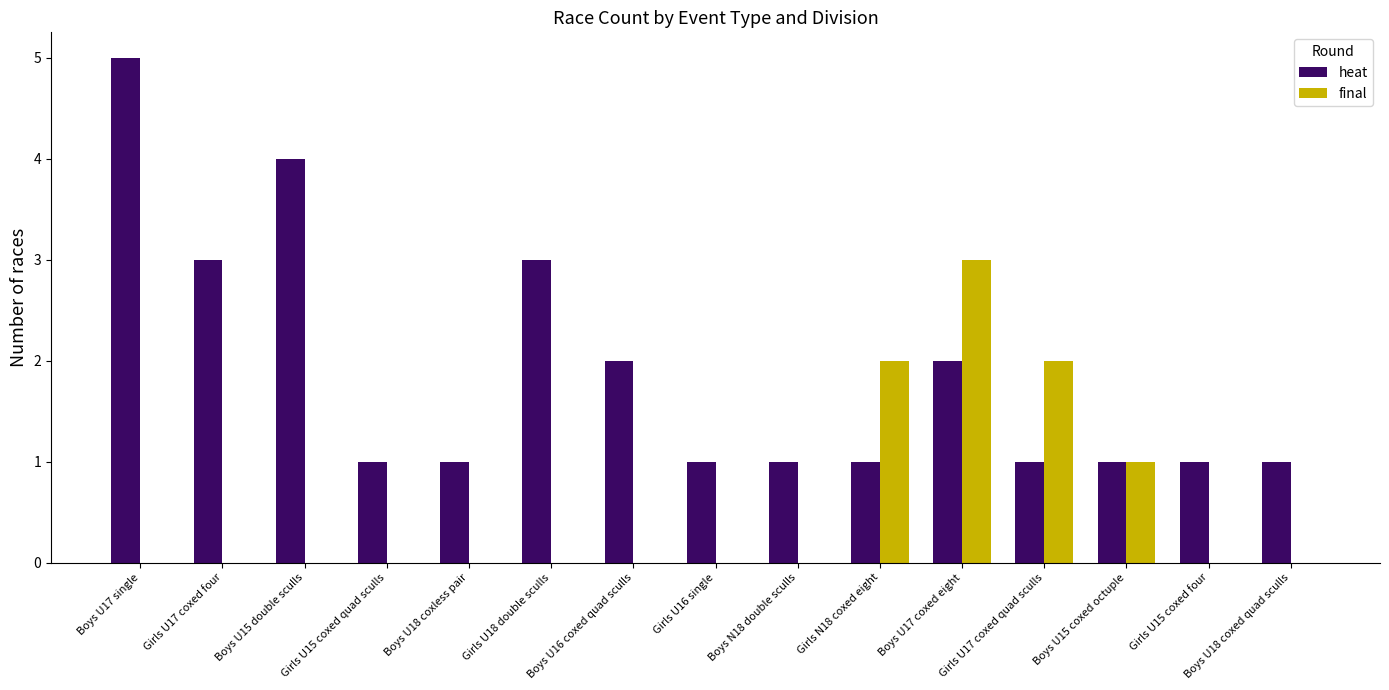

What is the sum of the heat values at Boys U18 coxed quad sculls and Girls U17 coxed four?

4